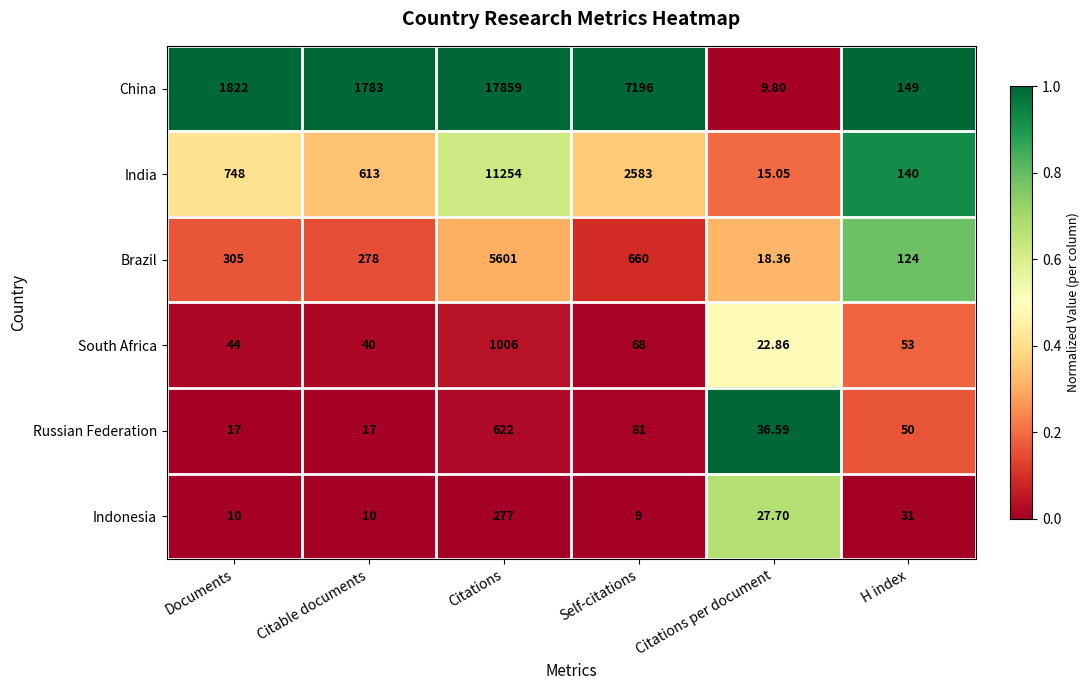

Rank the series at Citations from lowest to highest value.

Indonesia, Russian Federation, South Africa, Brazil, India, China